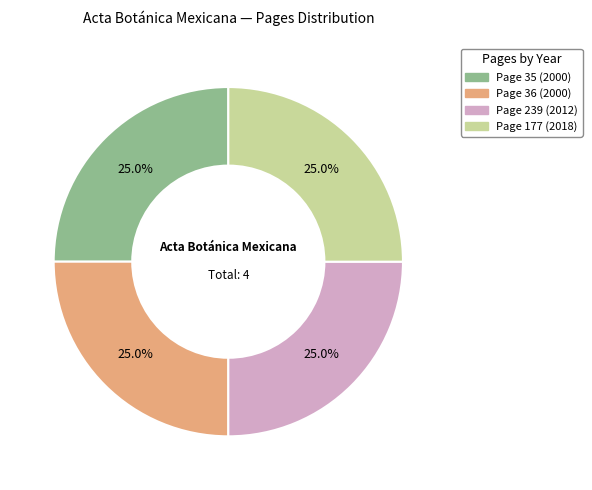

To the nearest percent, what percentage of the pie is Page 177 (2018)?

25%